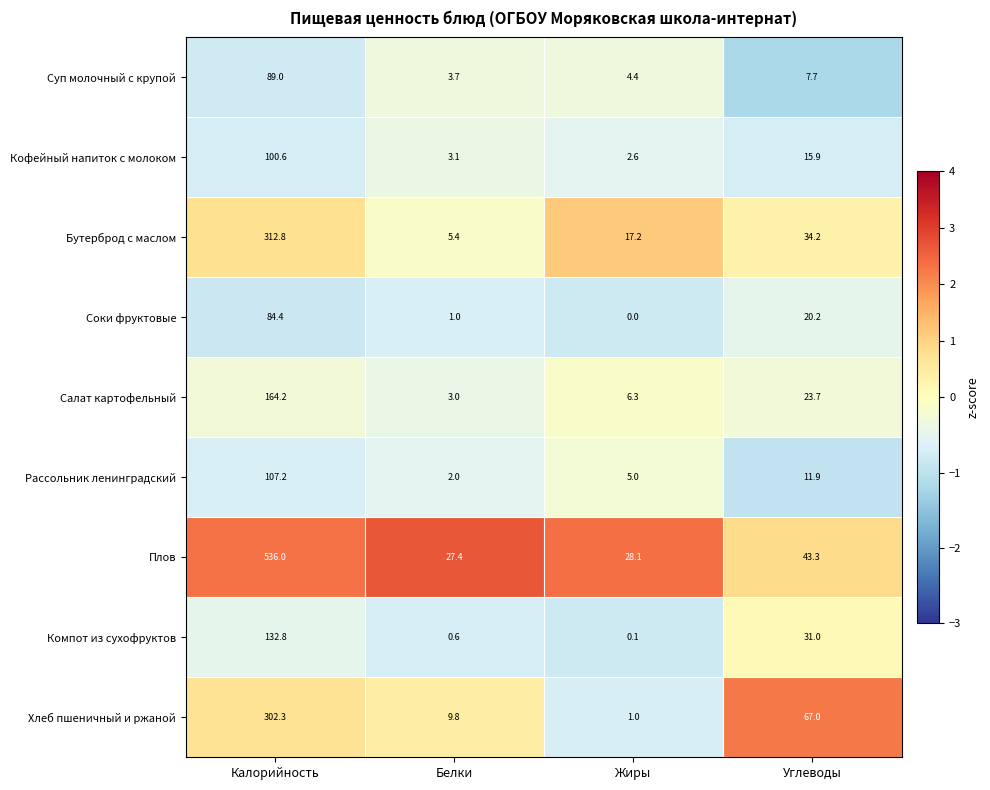

How many values in the Компот из сухофруктов series are below 31?

2